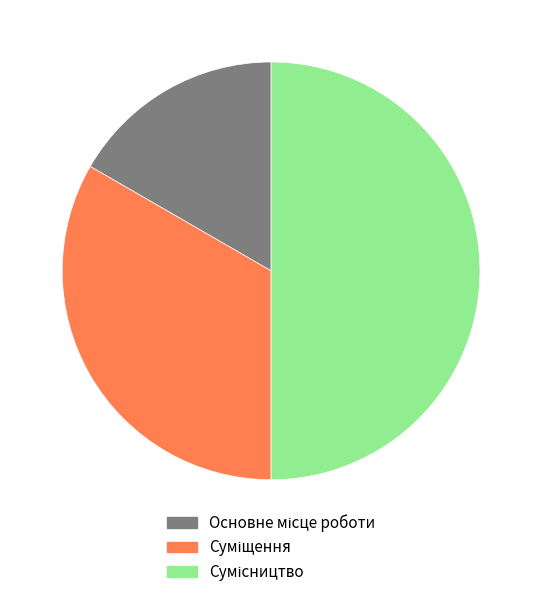

Combined, what portion of the pie is Основне місце роботи and Сумісництво?

66.7%